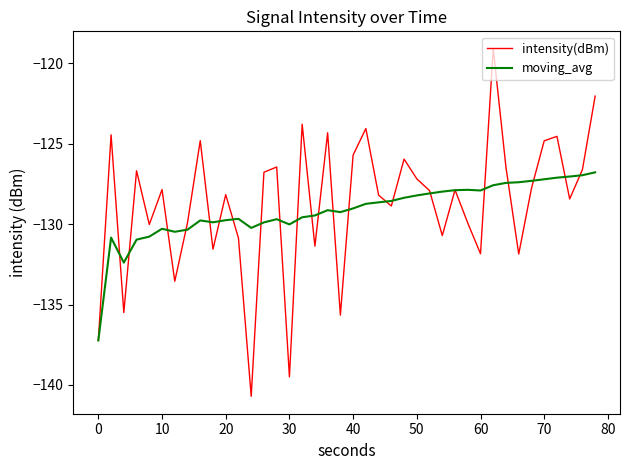

Rank the series by their maximum value, from lowest to highest.

moving_avg, intensity(dBm)